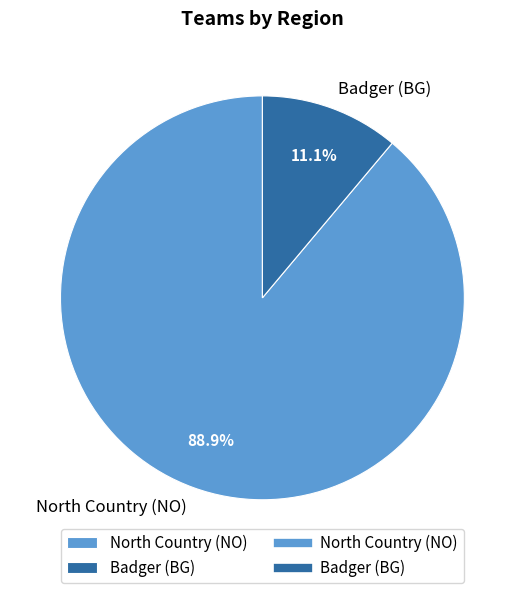

How many slices are in this pie chart?

2